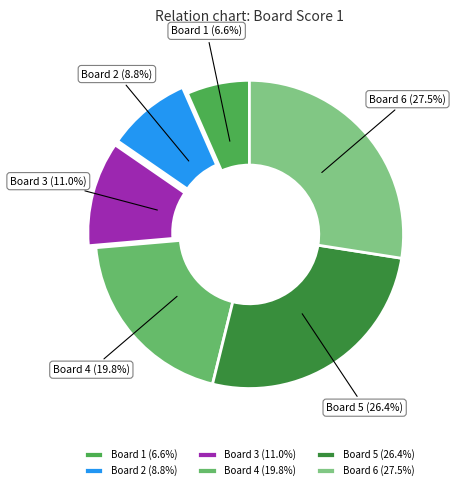

Count the number of slices in the pie.

6